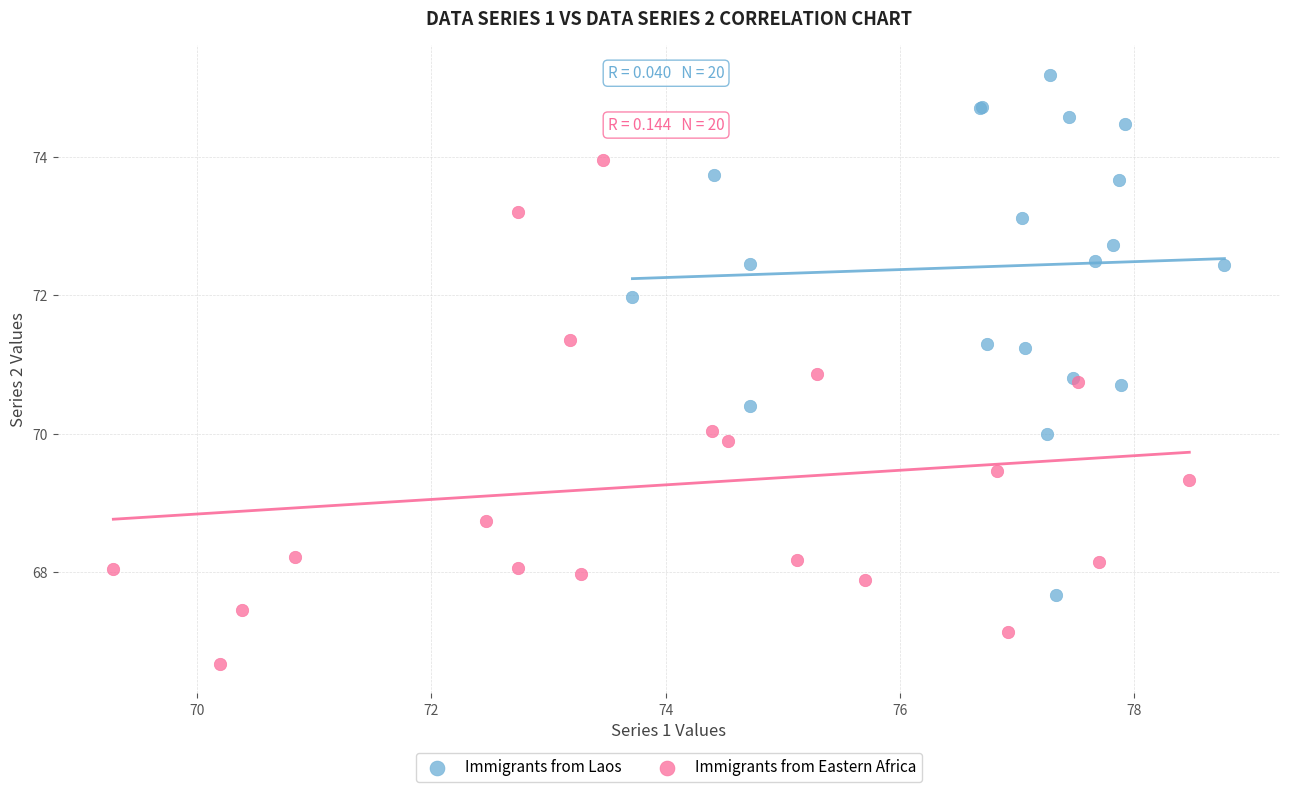

Which series reaches the maximum Y coordinate?

Immigrants from Laos